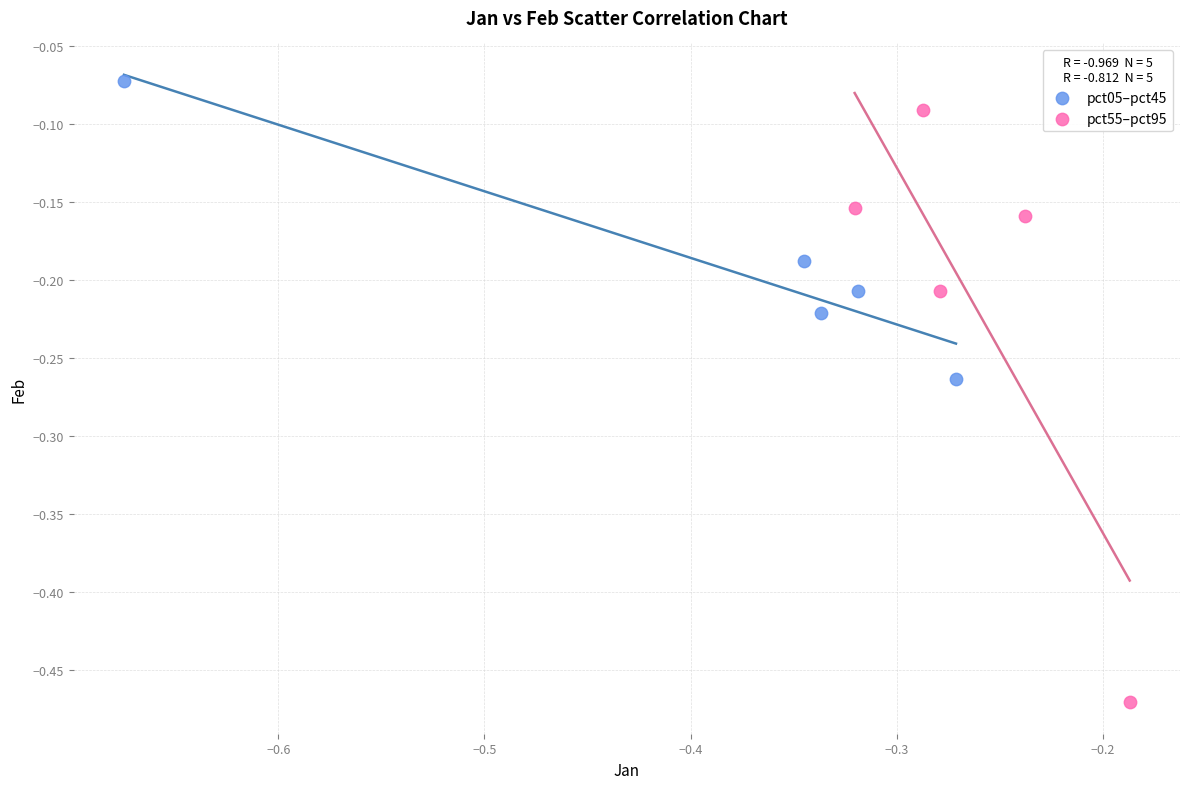

Which series has the widest spread of Y values?

pct55–pct95